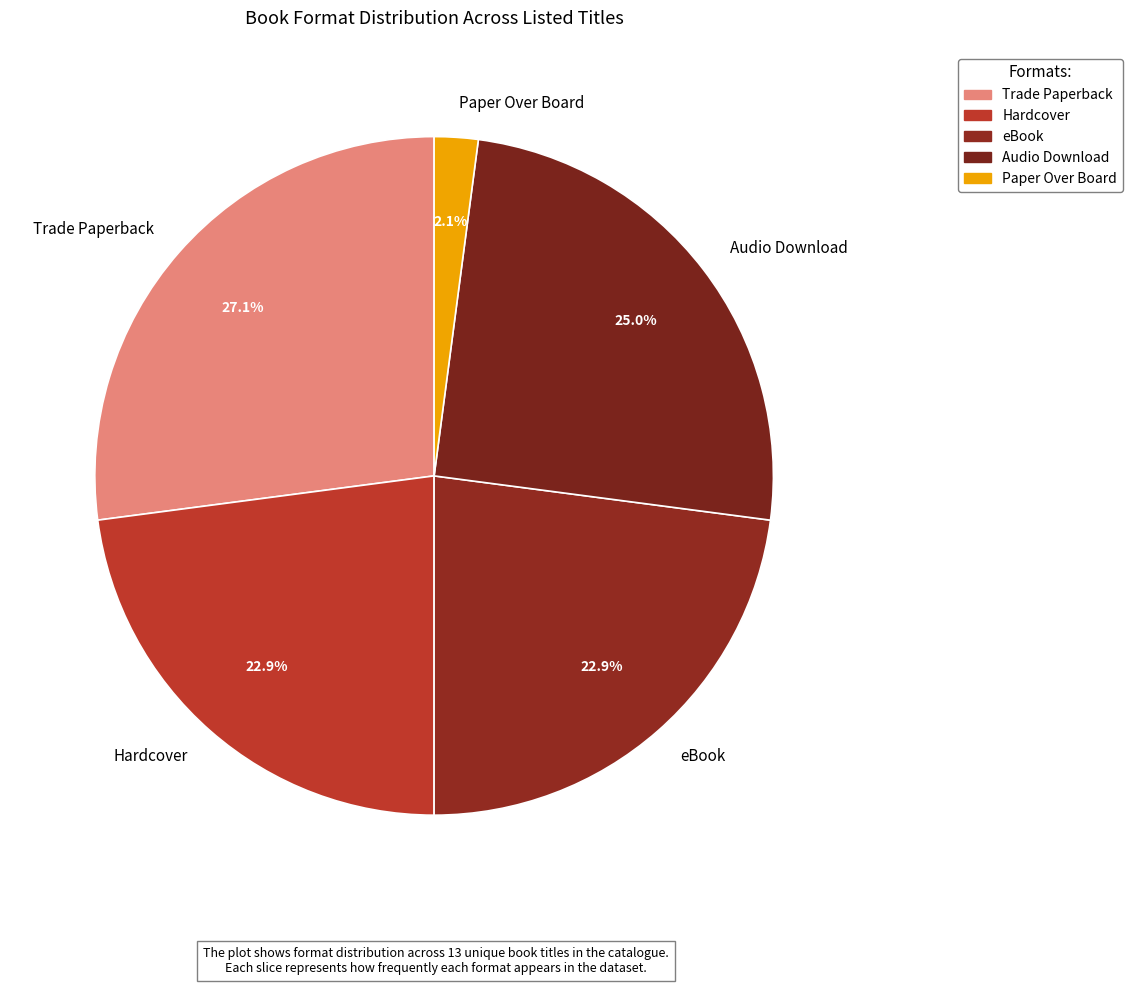

What percentage is the Paper Over Board slice, to the nearest percent?

2%